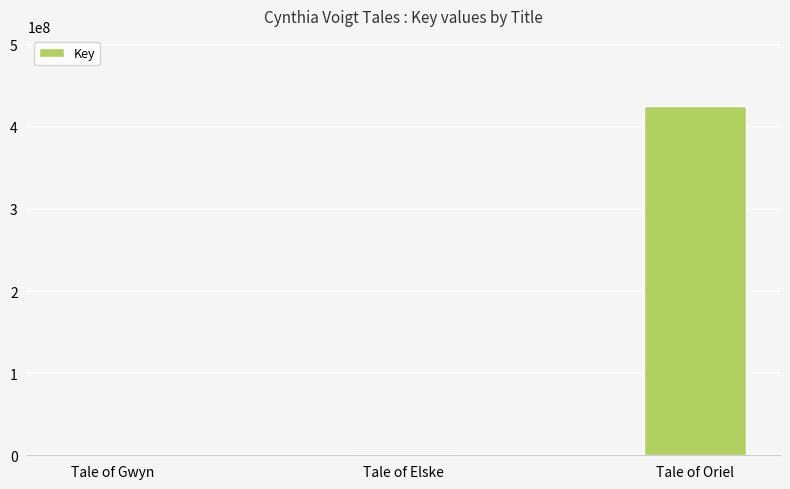

Which has a higher value, Tale of Gwyn or Tale of Oriel?

Tale of Oriel